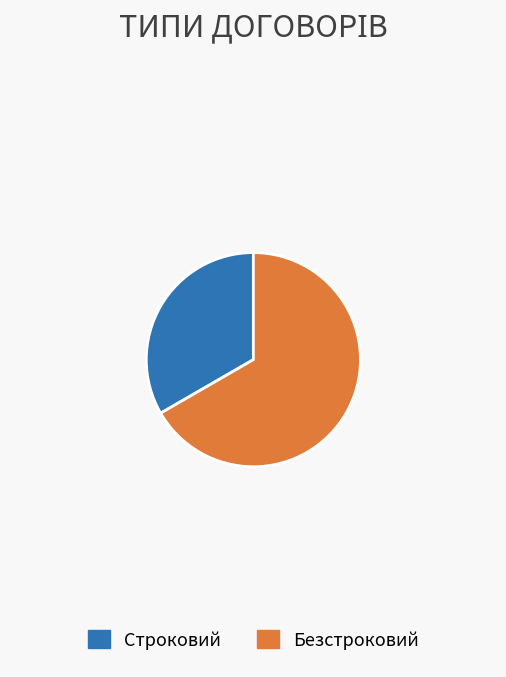

Which category has the smallest portion of the pie?

Строковий